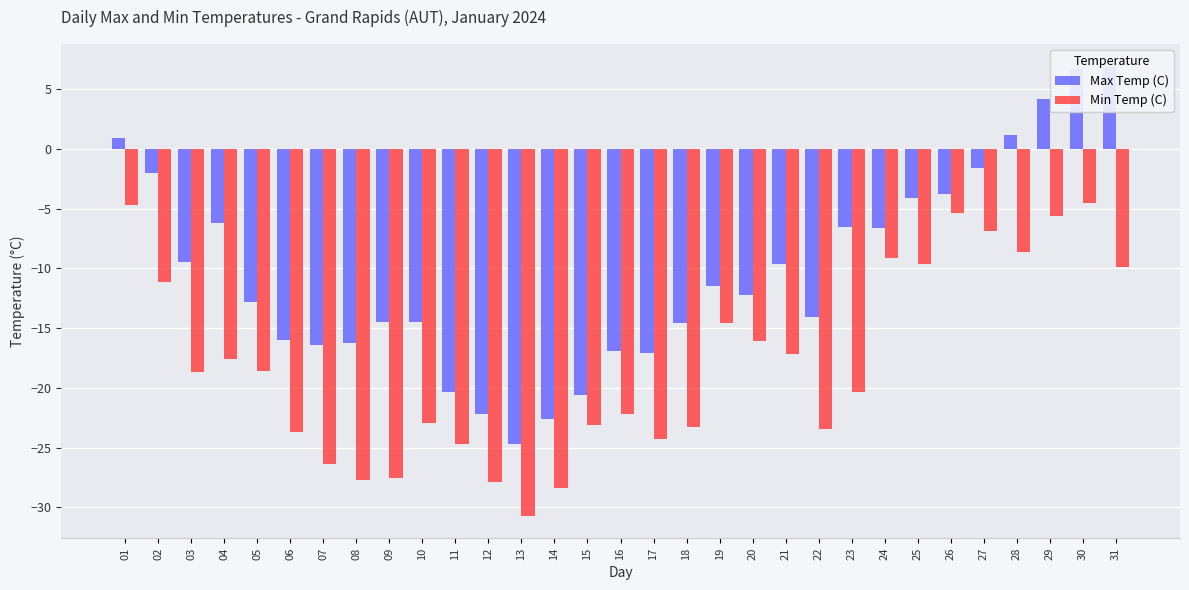

How many values in the Min Temp (C) series exceed -18?

14